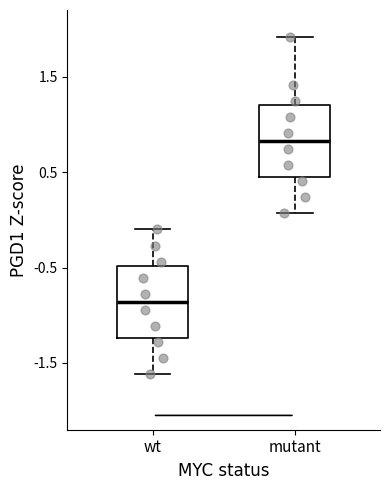

Reading left to right, read every box against the y-axis: the position of its median line, the range the box covers, and the ends of its whiskers. The values are not printed on the chart, so give them approximately, as read against the axis.

wt: median -0.9, box -1.2 to -0.5, whiskers -1.6 to -0.1
mutant: median 0.8, box 0.4 to 1.2, whiskers 0.1 to 1.9